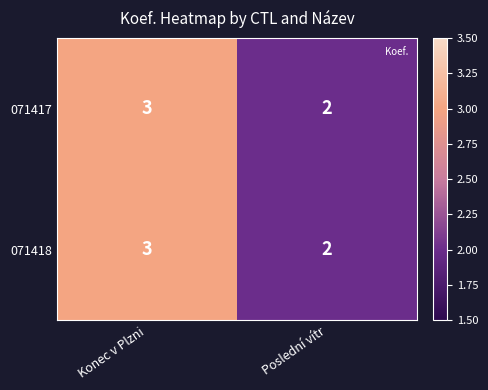

Reading left to right, list all the values displayed in this chart.

071417: 3	2
071418: 3	2